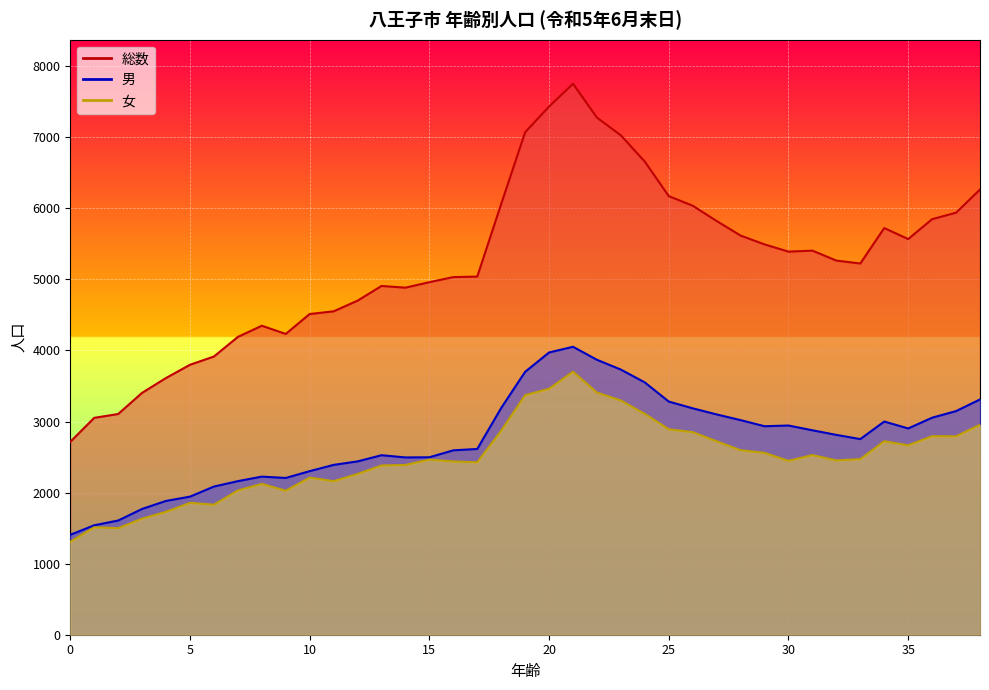

What is the value of the 男 point at the 16th from the left?

2497